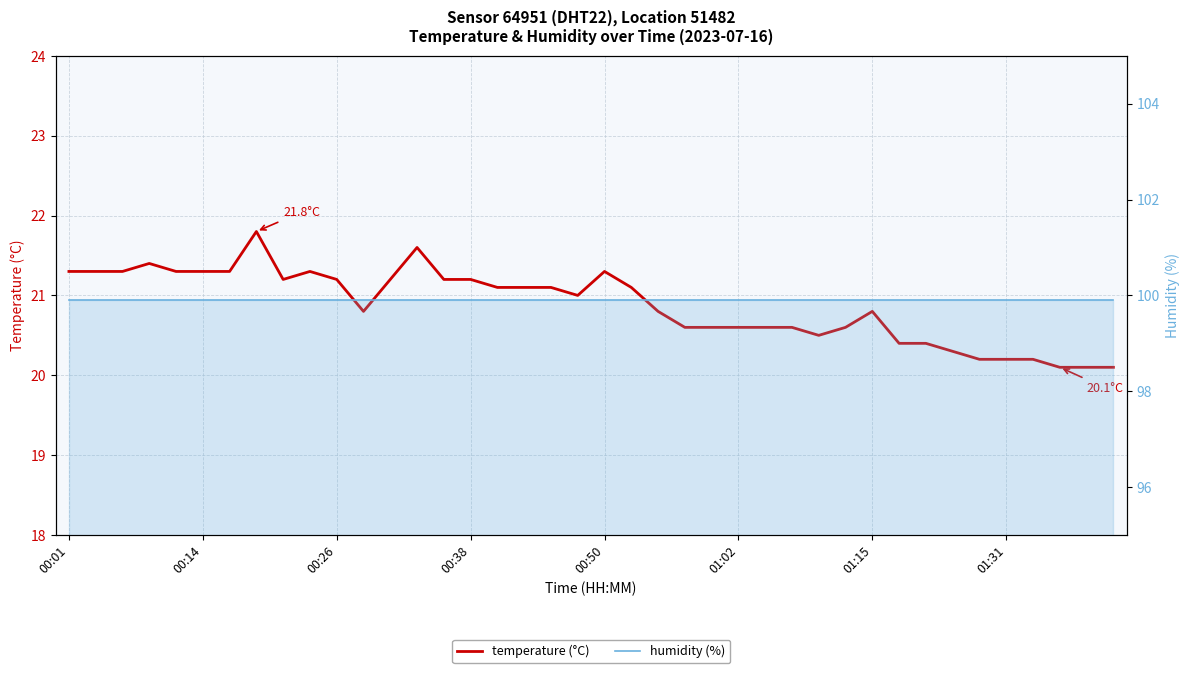

In temperature, how many points are lower than both neighbors (excluding endpoints)?

4